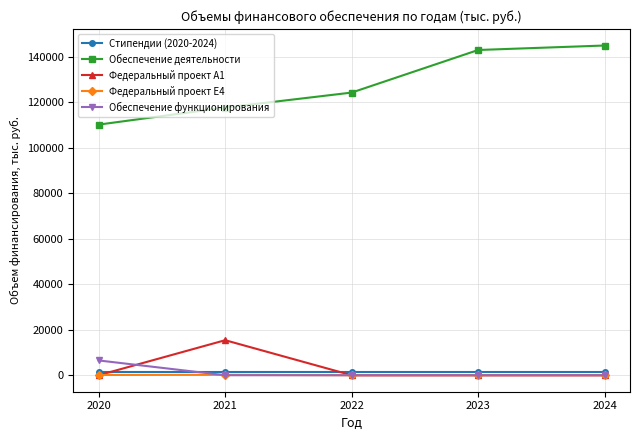

What is the maximum value shown in the chart?

144870.0